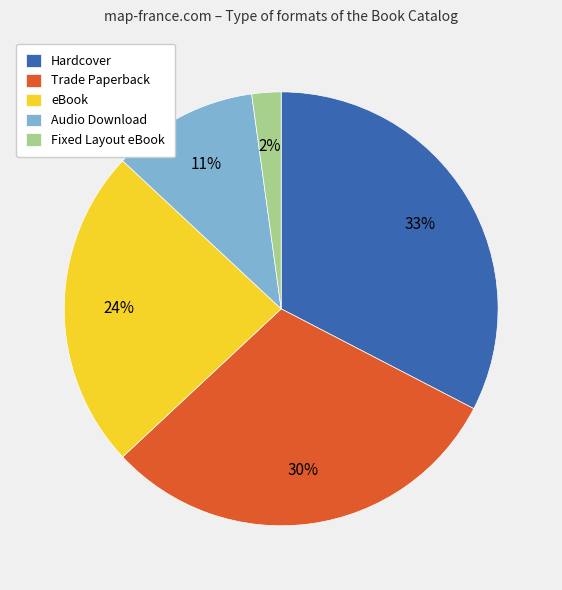

To the nearest percent, what percentage of the pie is eBook?

24%